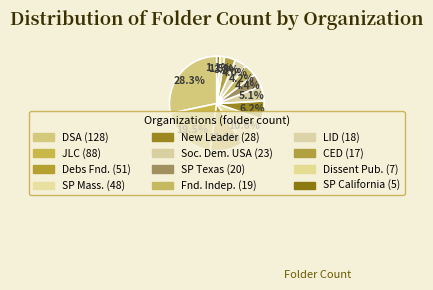

How many segments does this pie chart have?

12